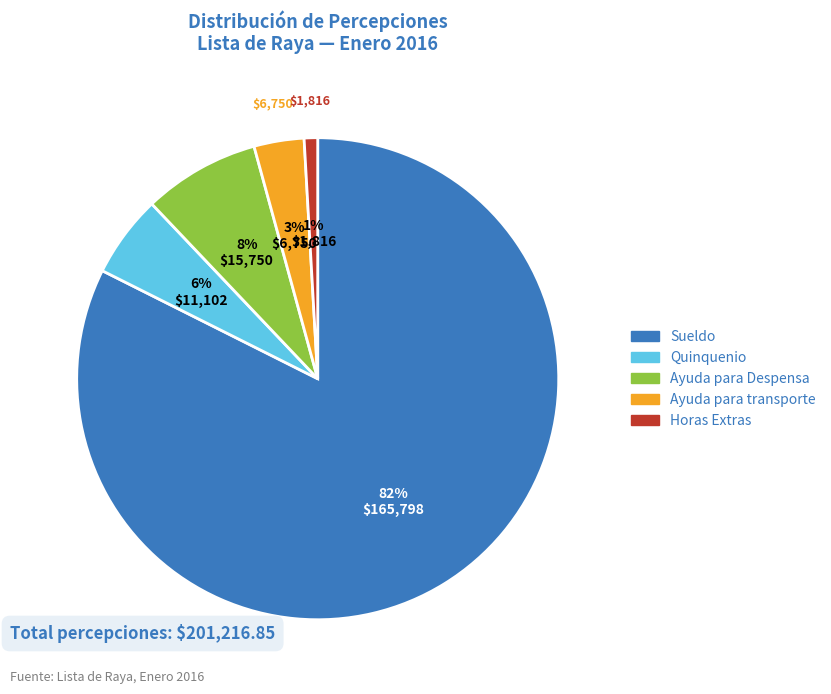

How many slices are in this pie chart?

5